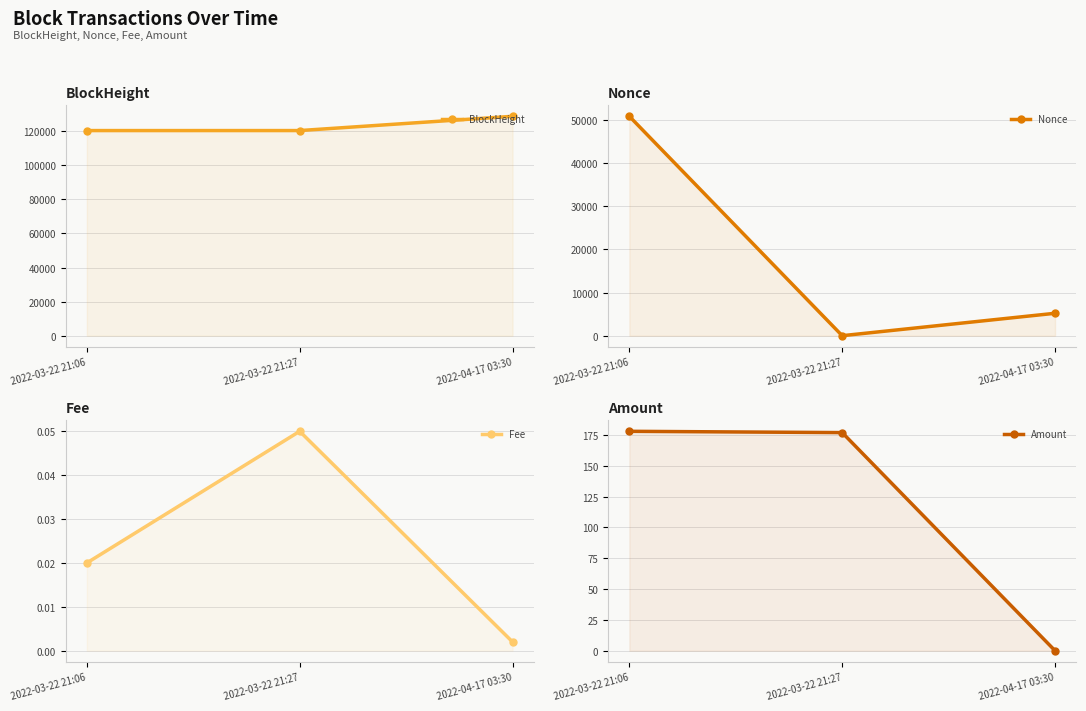

Is the value of Nonce at 2022-03-22 21:27 greater than the value of BlockHeight at 2022-04-17 03:30?

No